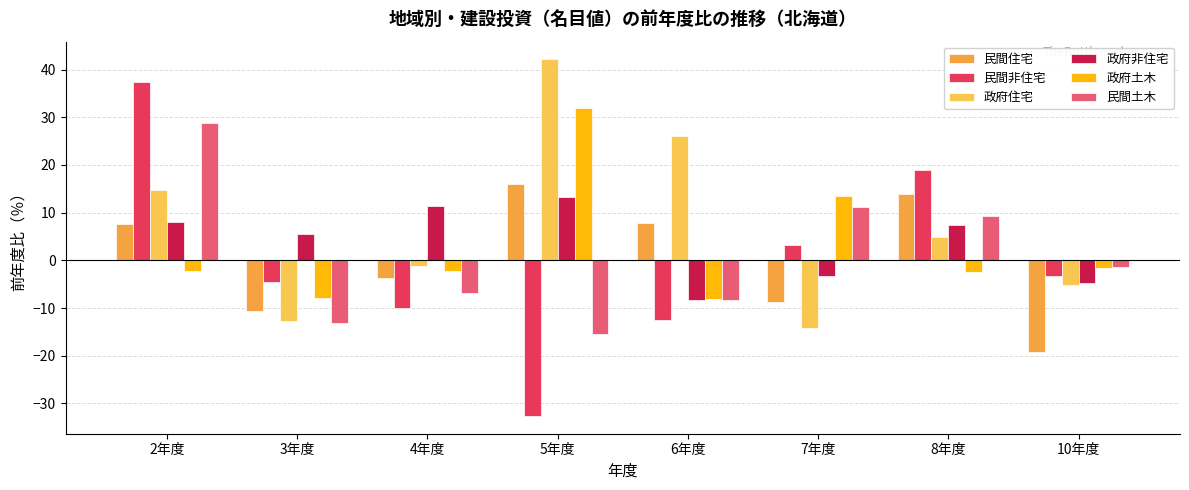

What is the spread (max minus min) of values at 3年度?

18.7